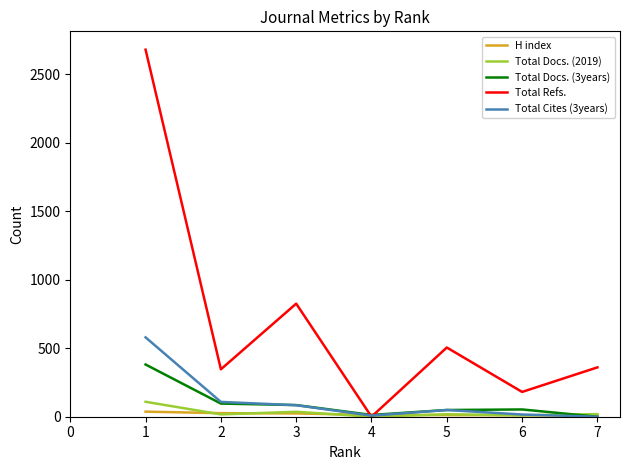

Does the chart have visible grid lines?

No